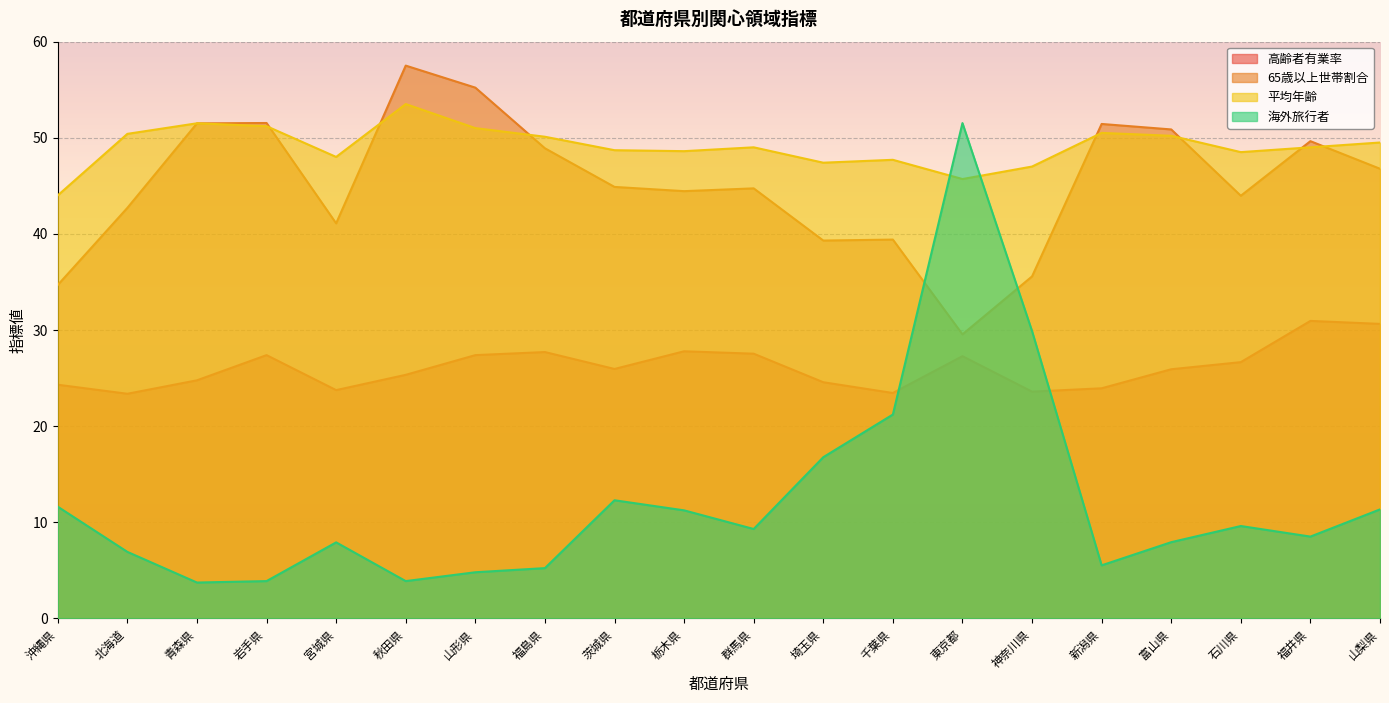

Which category has the lowest value in the 65歳以上世帯割合 series?

東京都